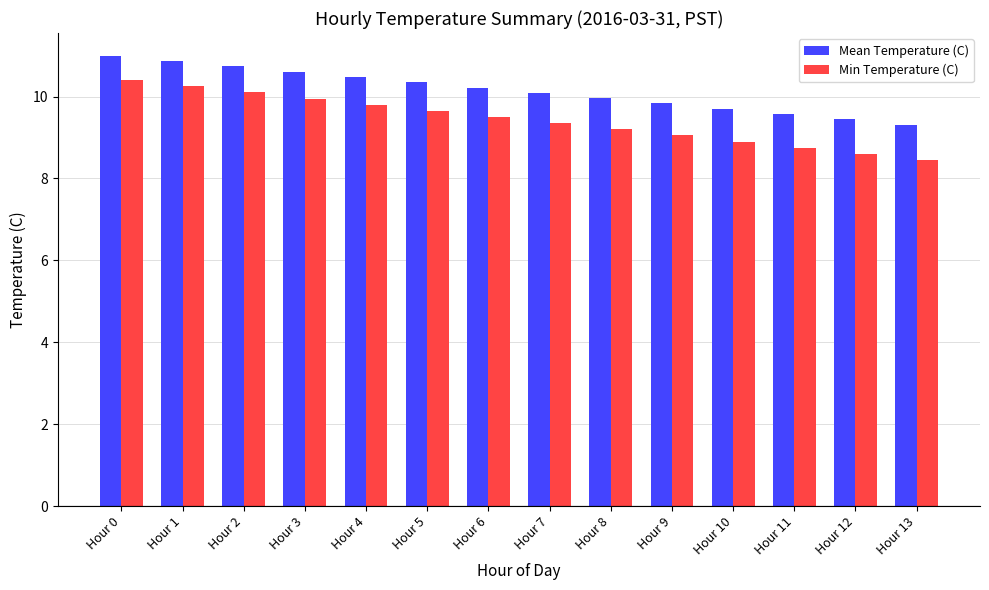

What is the difference between the Mean Temperature (C) values at Hour 11 and Hour 4?

0.9